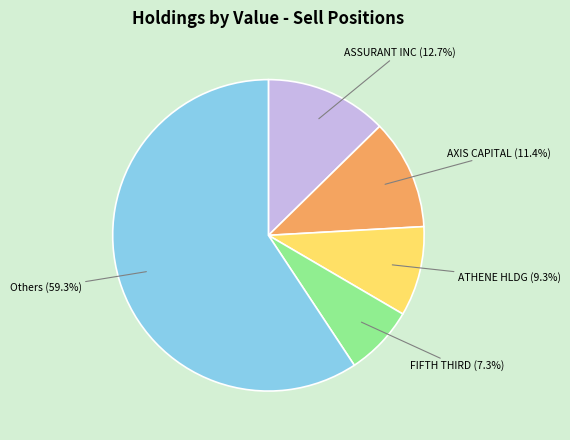

Does any single category account for the majority?

Yes